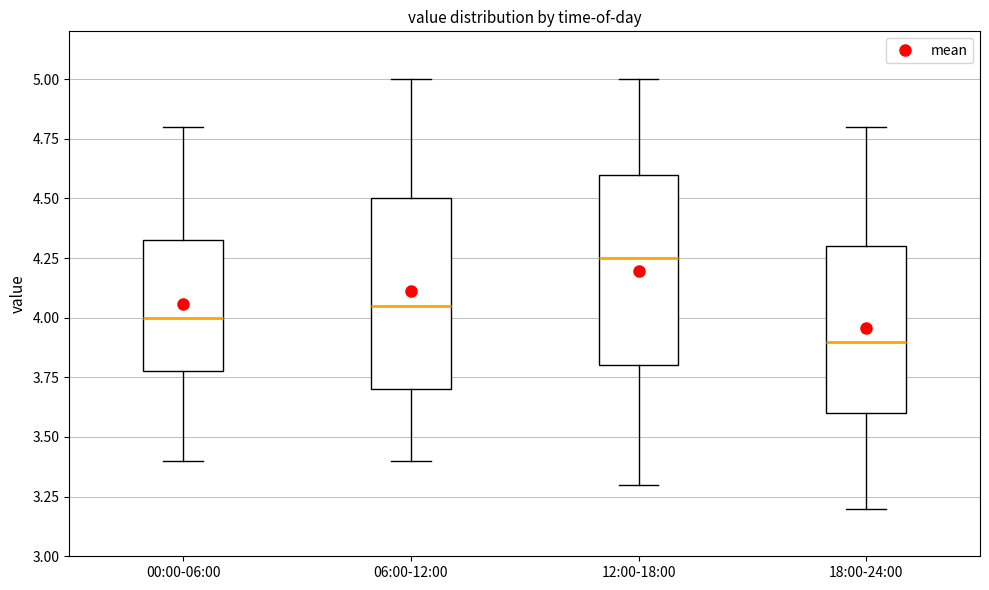

Which box's median line is the highest?

12:00-18:00